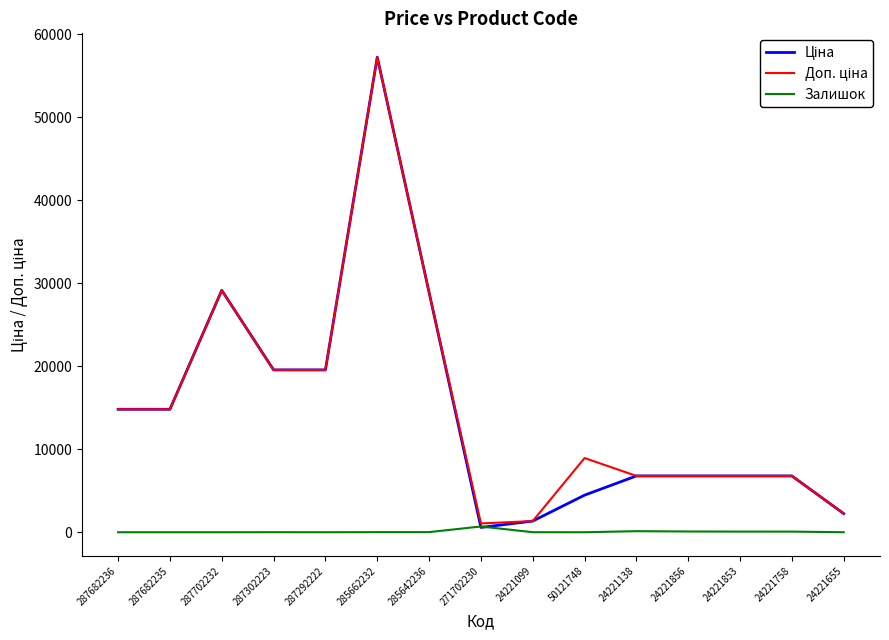

At which category is the sum across all series the highest?

285662232